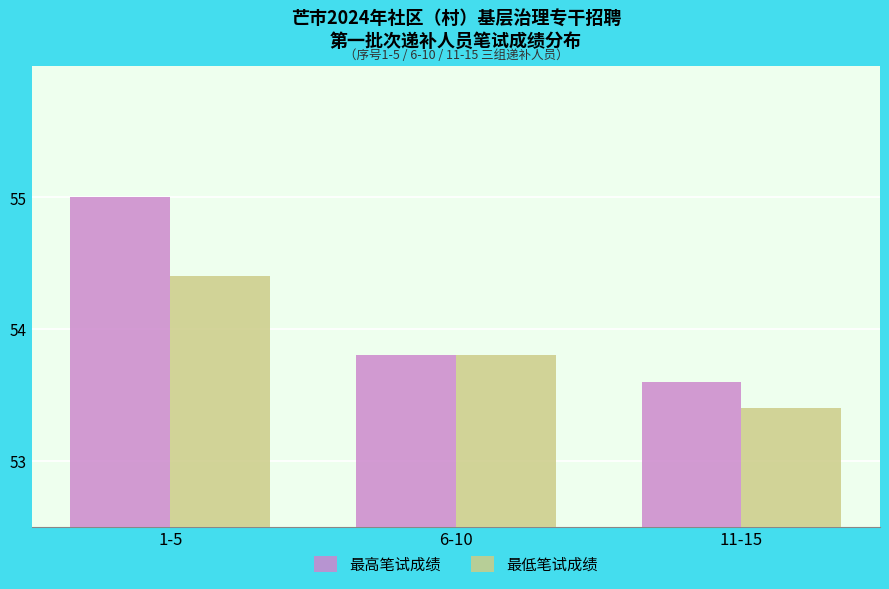

What is the highest value of the 最高笔试成绩 series?

55.0